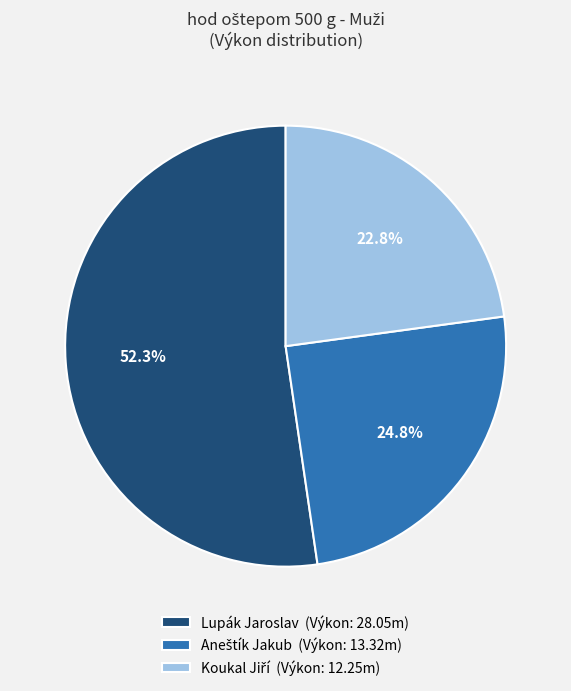

Does Lupák Jaroslav (Výkon: 28.05m) represent more than half of the total?

Yes